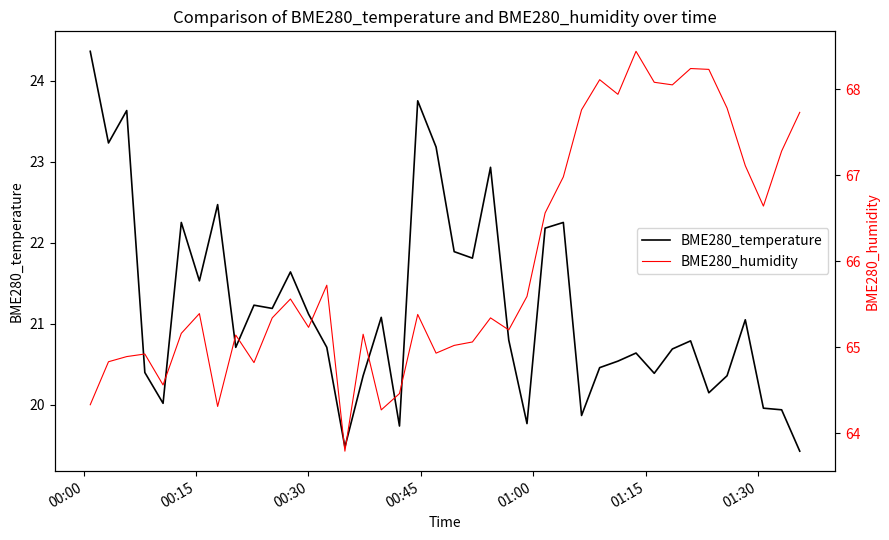

What is the maximum value for BME280_temperature?

24.4